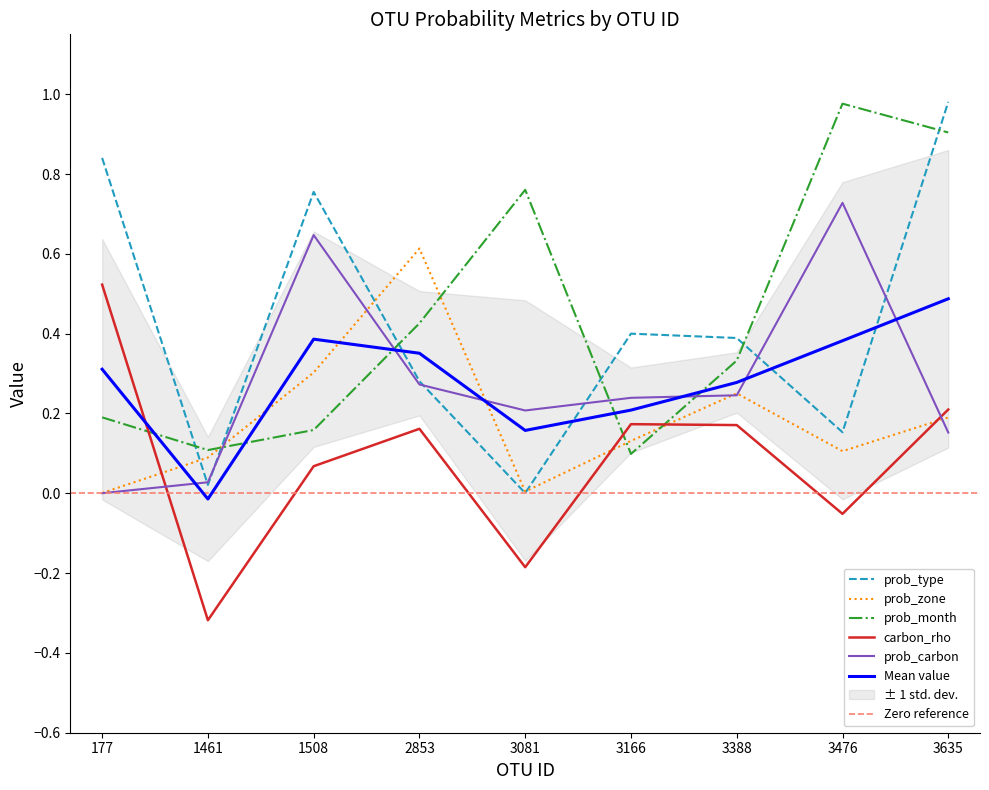

The prob_carbon series shows 0.4 at 3166. True or false?

False